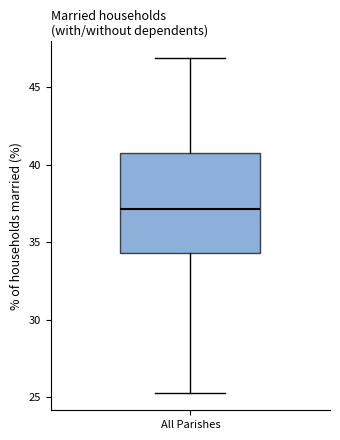

Transcribe this box plot: give where the median line is, the range the box spans, and where the two whiskers end, as read against the y-axis. The values are not printed on the chart, so give them approximately, as read against the axis.

median 37.0, box 34.5 to 41.0, whiskers 25.5 to 47.0